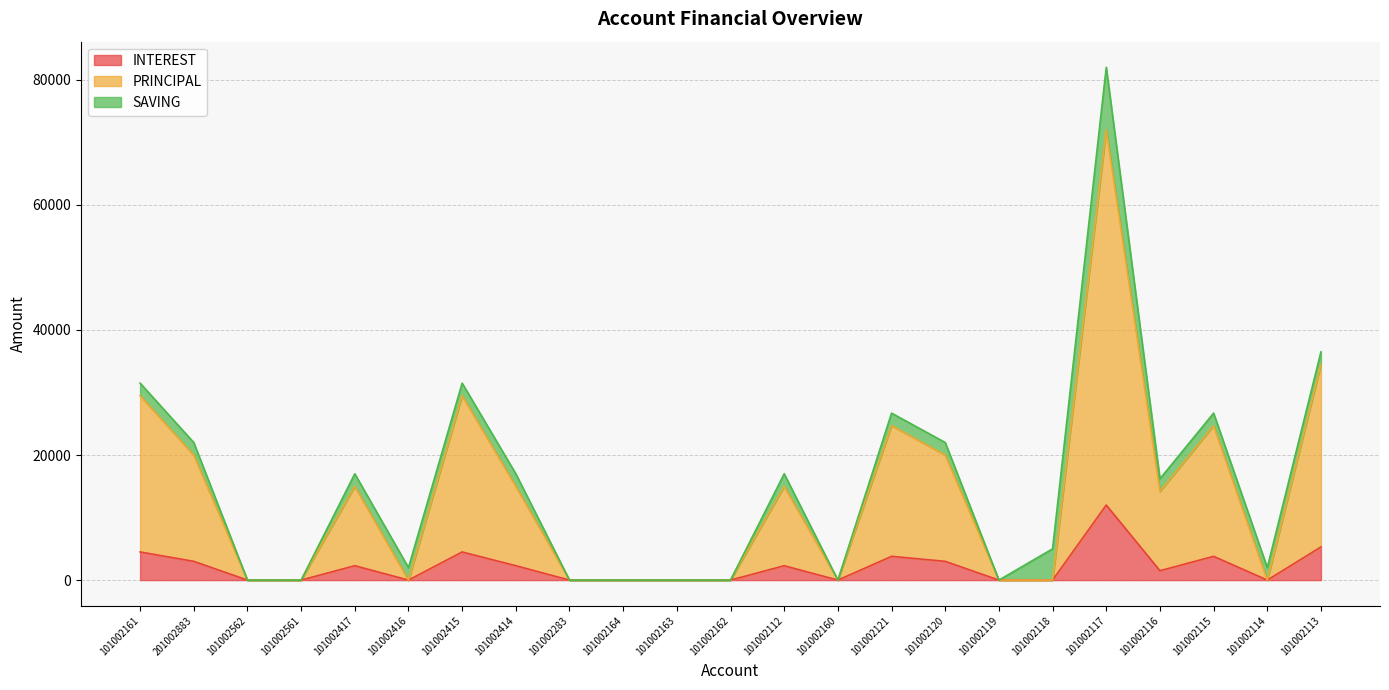

What position from the left is 101002162?

12